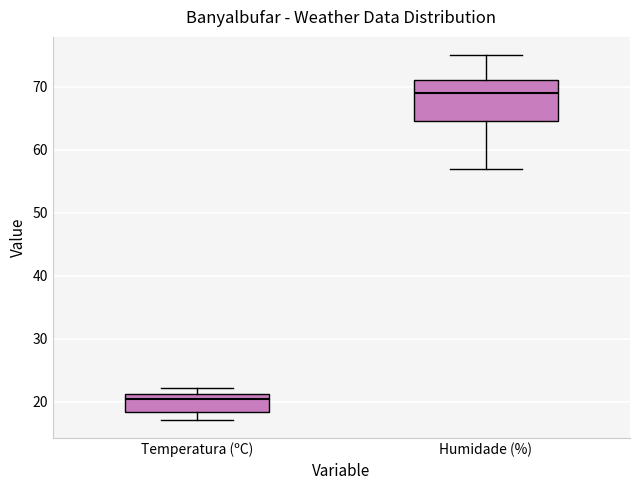

Where does the median line of the box for Temperatura (ºC) sit on the y-axis? The values are not printed on the chart, so give them approximately, as read against the axis.

20